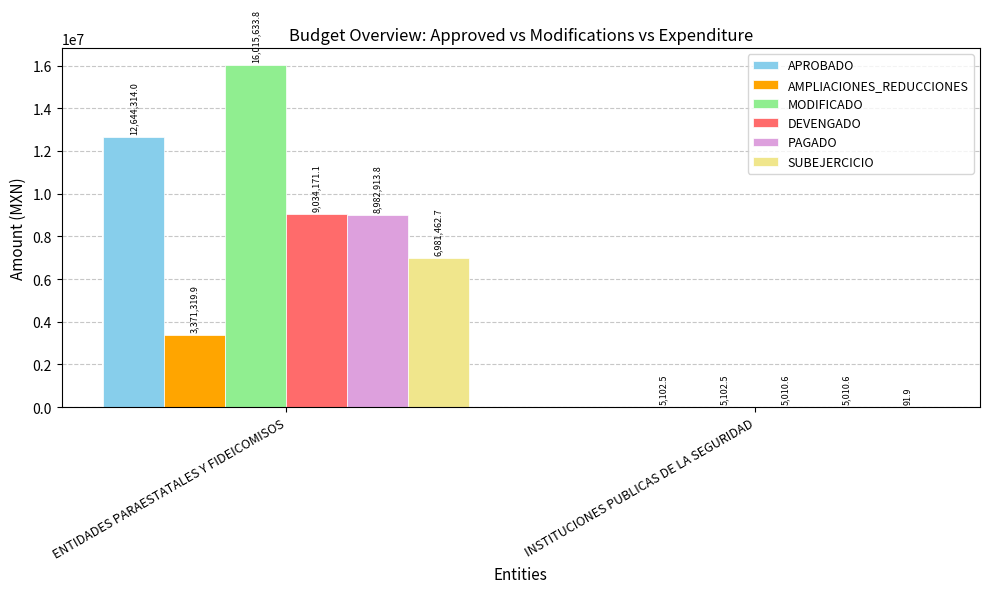

Where is AMPLIACIONES_REDUCCIONES nearest to the value 1688211?

INSTITUCIONES PUBLICAS DE LA SEGURIDAD